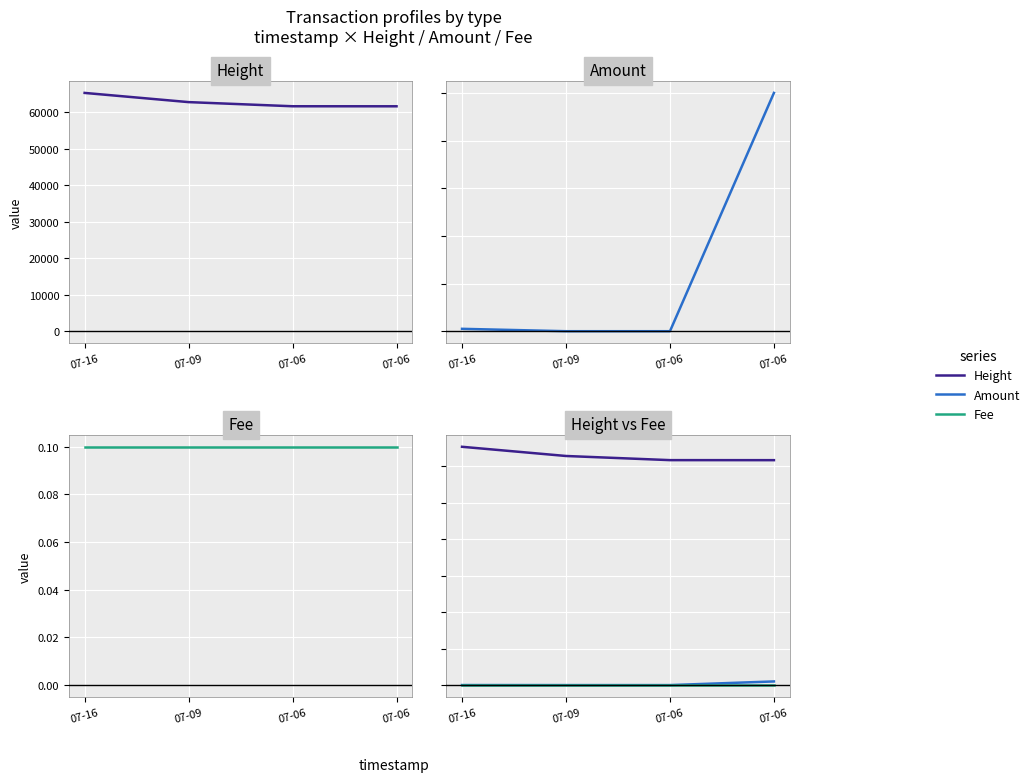

Between 07-06 and 07-16, which is larger?

07-16